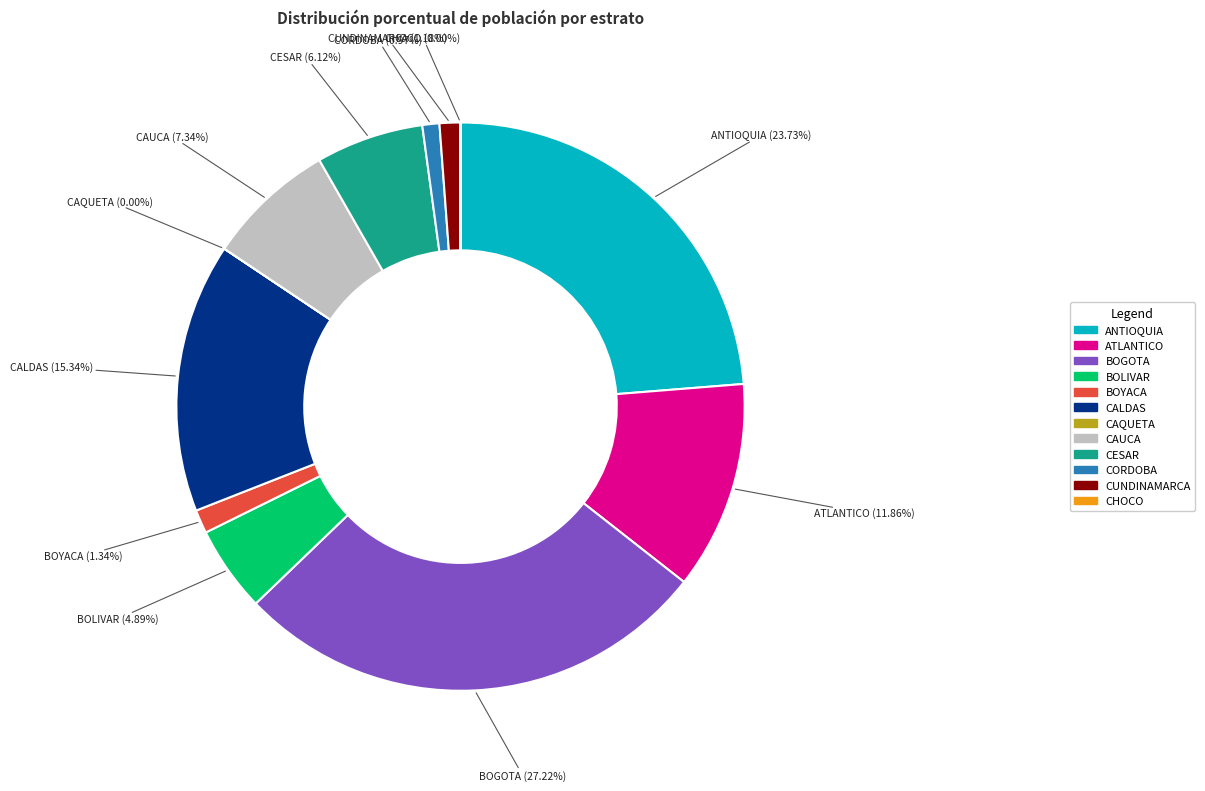

Is there any slice that represents more than half of the pie?

No